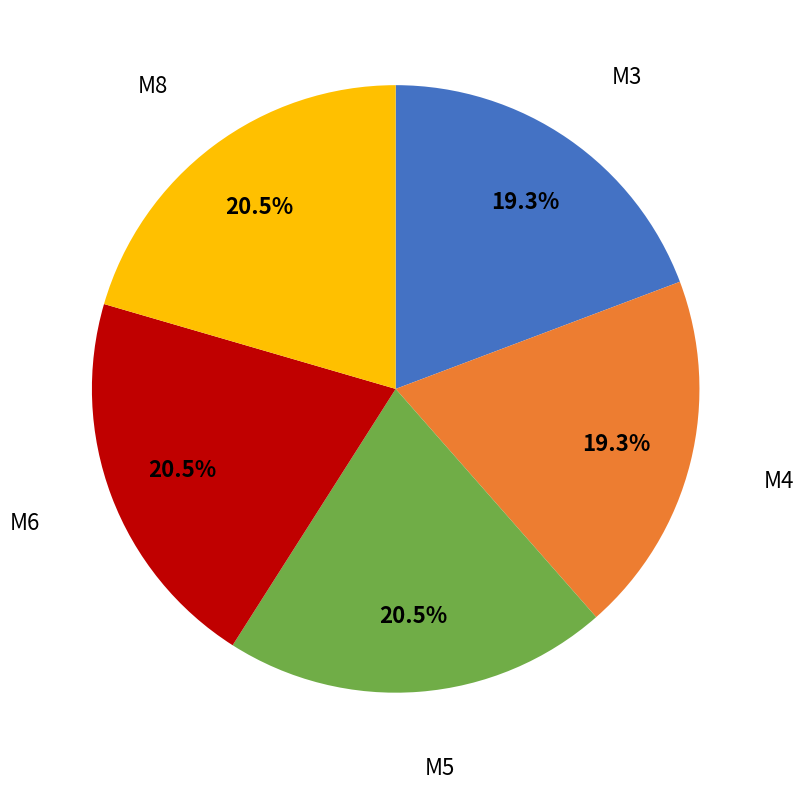

How many segments does this pie chart have?

5